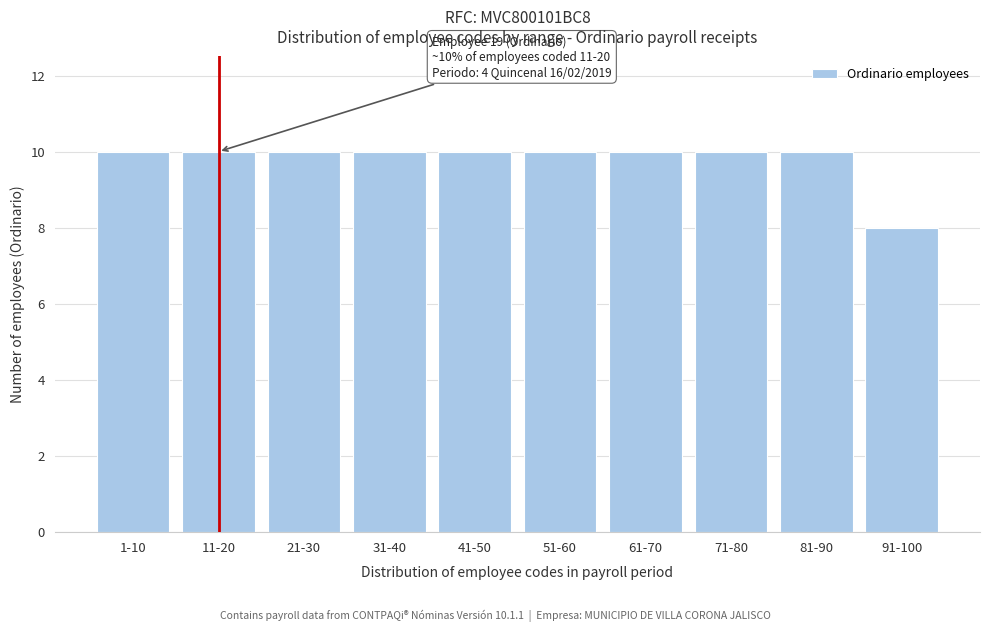

Reading left to right, list all the values displayed in this chart.

10	10	10	10	10	10	10	10	10	8